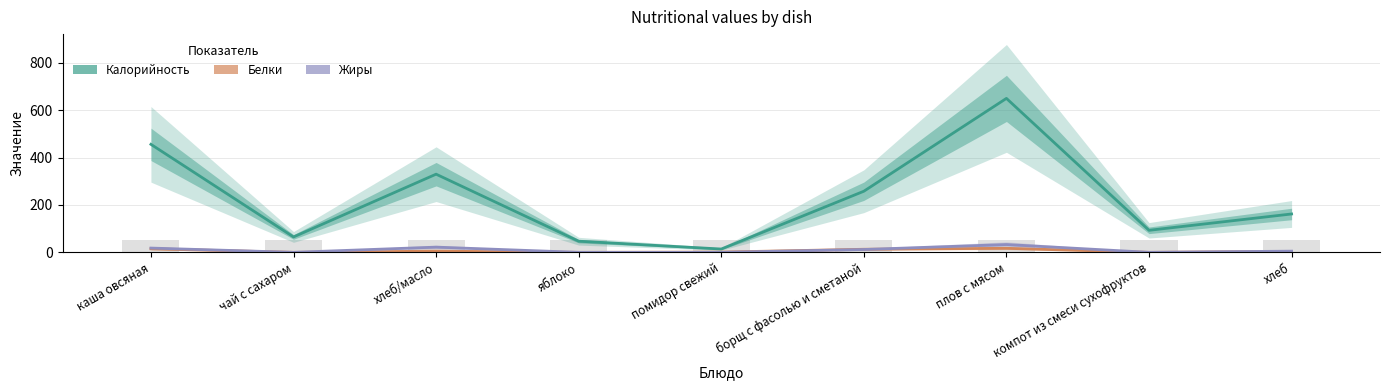

The Белки series shows 0 at яблоко. True or false?

True